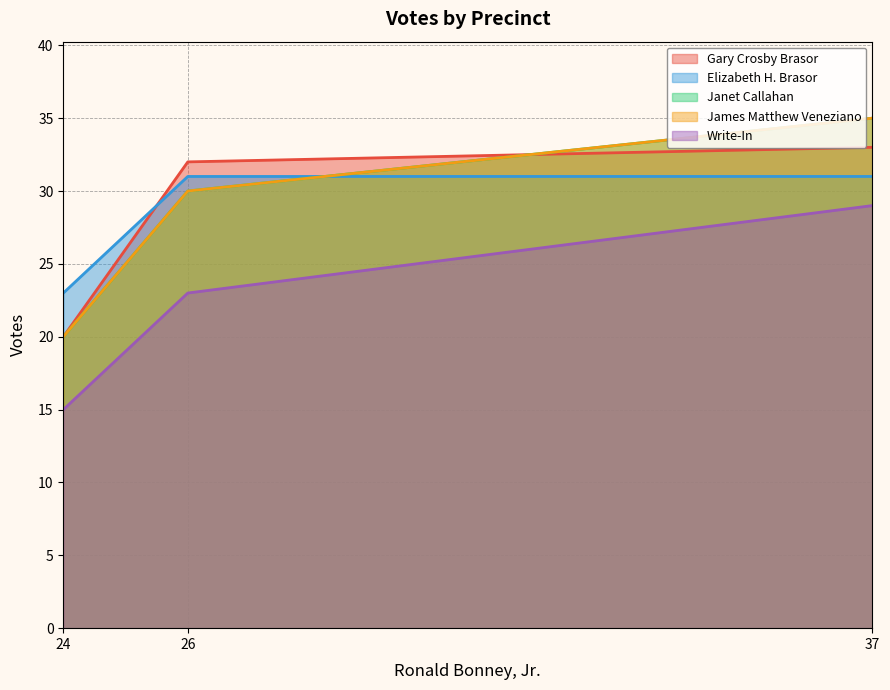

How many values in the Gary Crosby Brasor series exceed 32?

1